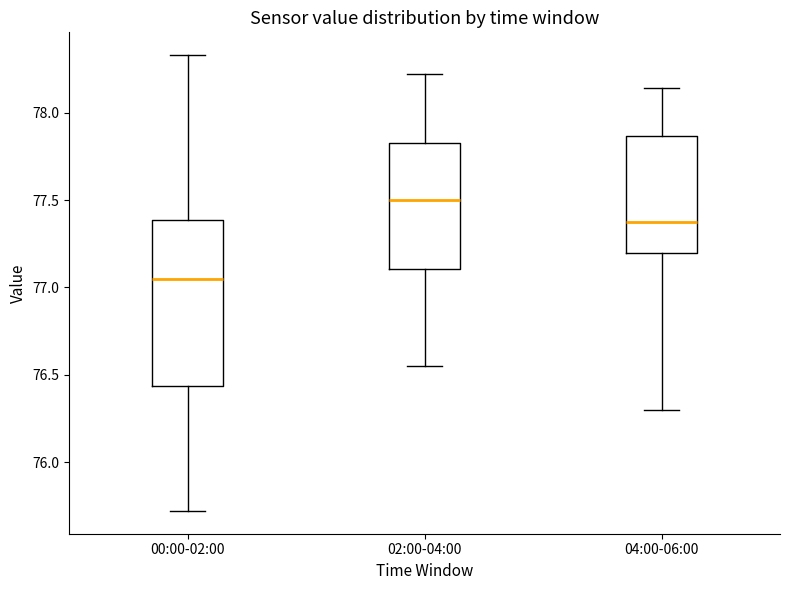

Reading left to right, transcribe this box plot: for each box, give where its median line is, the range the box spans, and where its two whiskers end, as read against the y-axis. The values are not printed on the chart, so give them approximately, as read against the axis.

00:00-02:00: median 77.05, box 76.45 to 77.40, whiskers 75.70 to 78.35
02:00-04:00: median 77.50, box 77.10 to 77.85, whiskers 76.55 to 78.20
04:00-06:00: median 77.40, box 77.20 to 77.85, whiskers 76.30 to 78.15